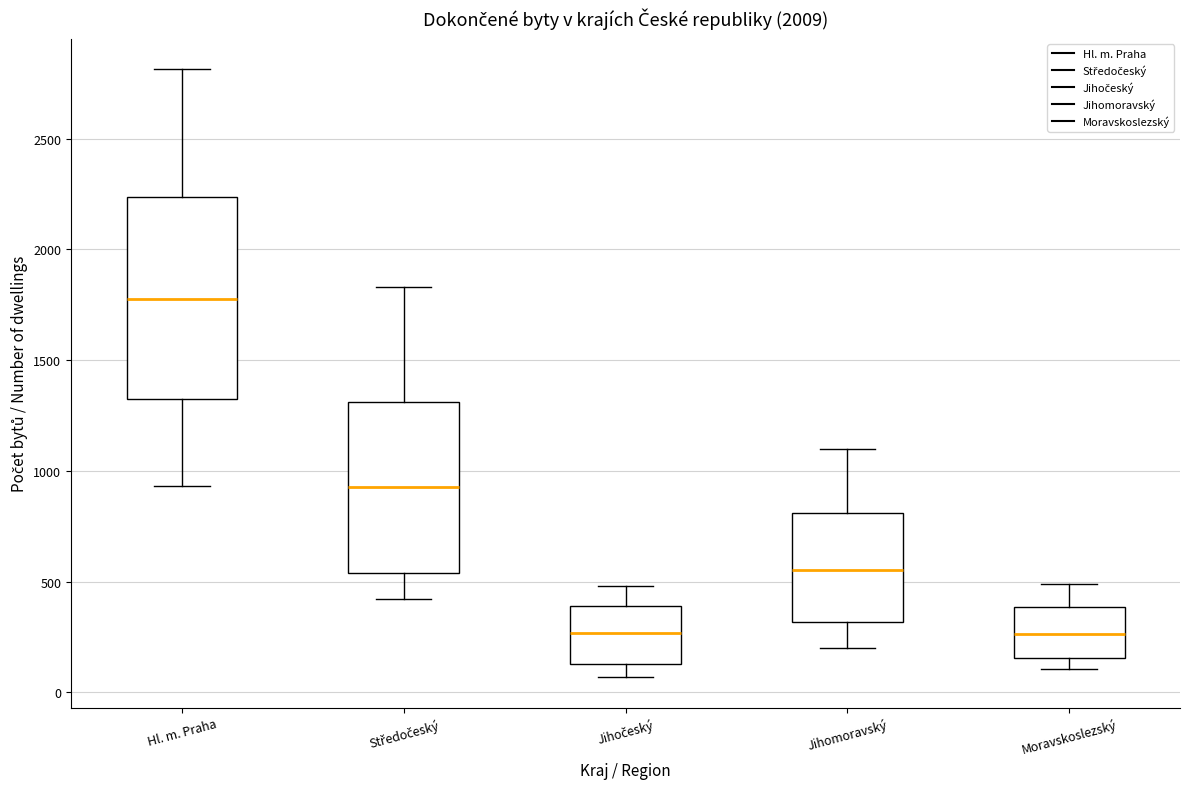

Which box has the highest median line?

Hl. m. Praha